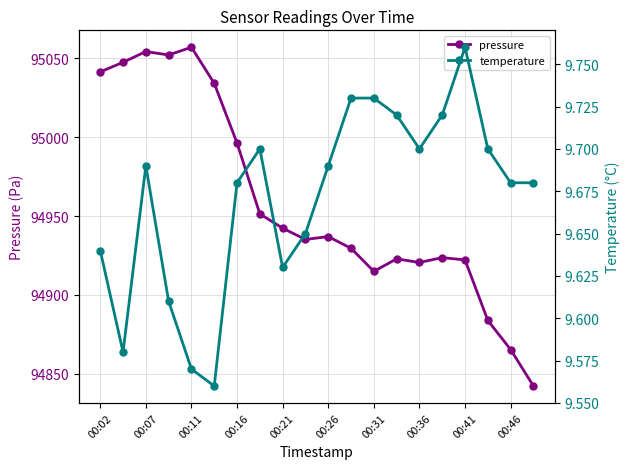

True or false: pressure and temperature cross at least once.

False